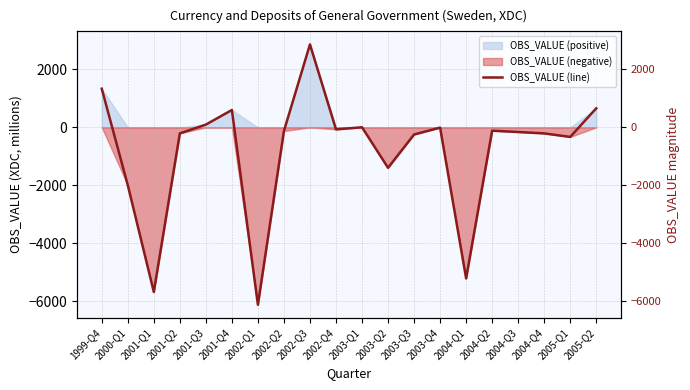

What is the label of the 8th point from the right?

2003-Q3